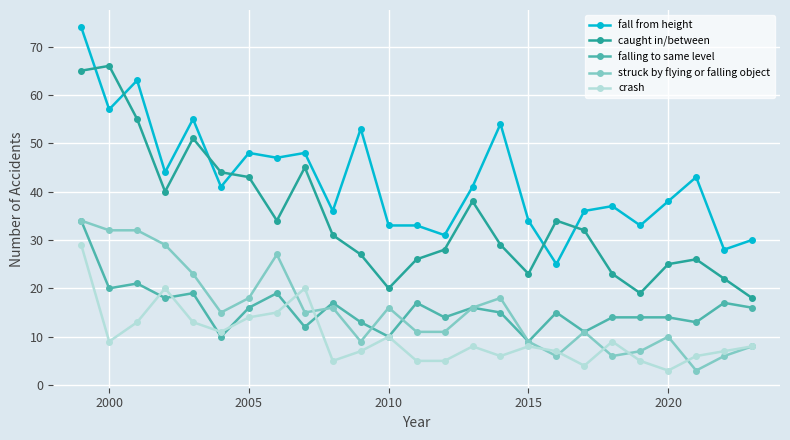

True or false: crash has more than 0 interior local peaks.

True